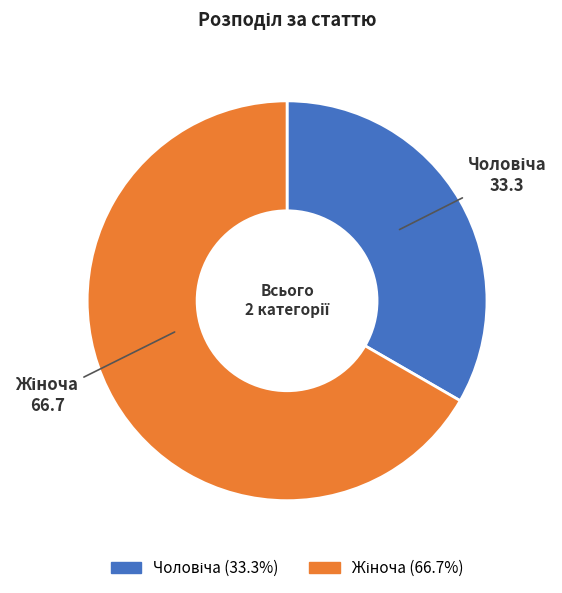

Is there a majority slice in this chart?

Yes